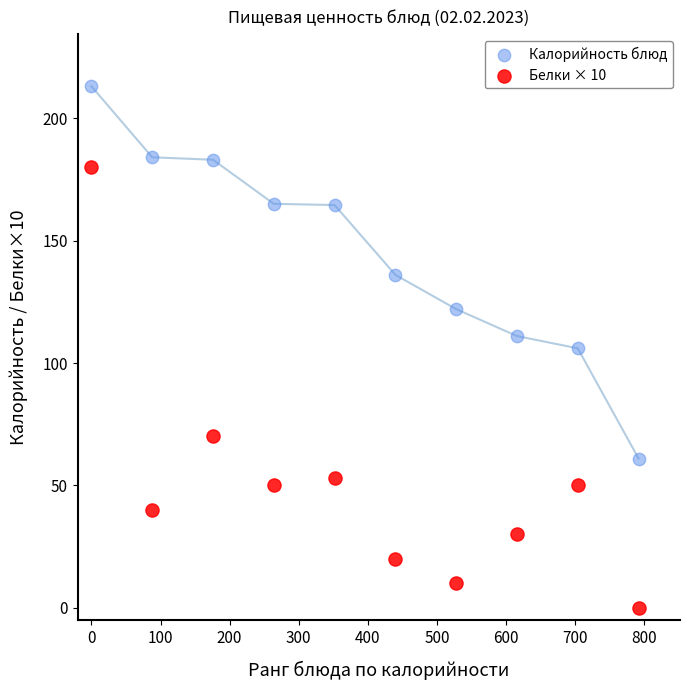

What is the X range (max minus min) for the scatter plot?

792.0